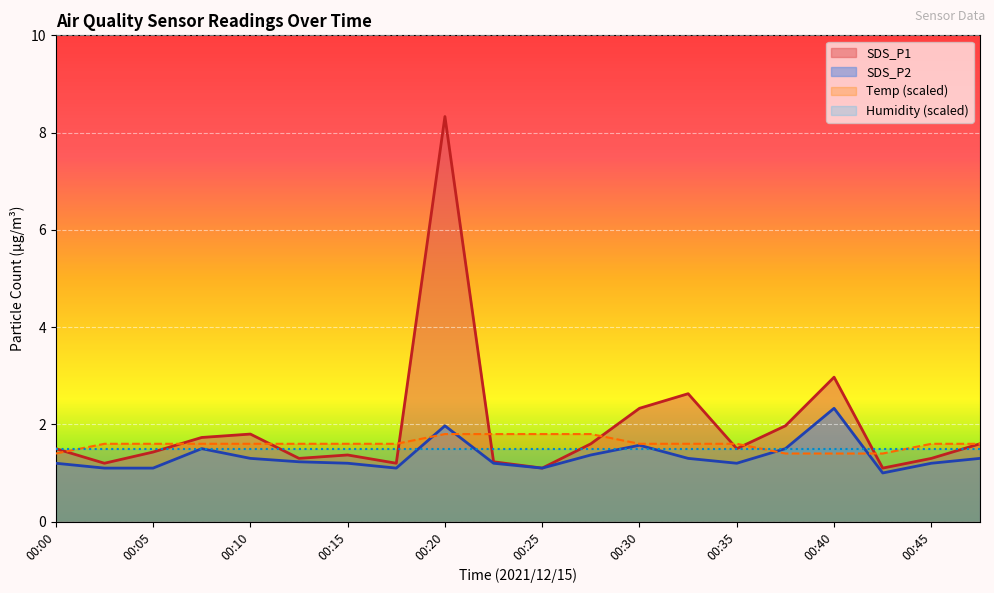

What is the sum of the SDS_P1 values at 00:12 and 00:47?

2.9